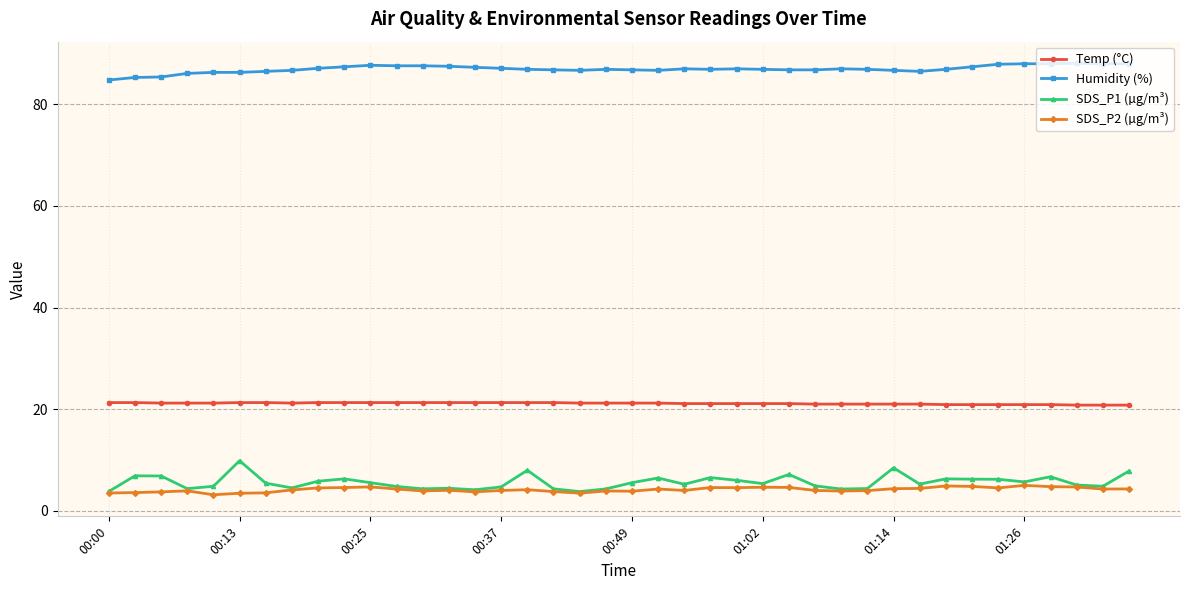

At how many categories does at least one series exceed 16?

40